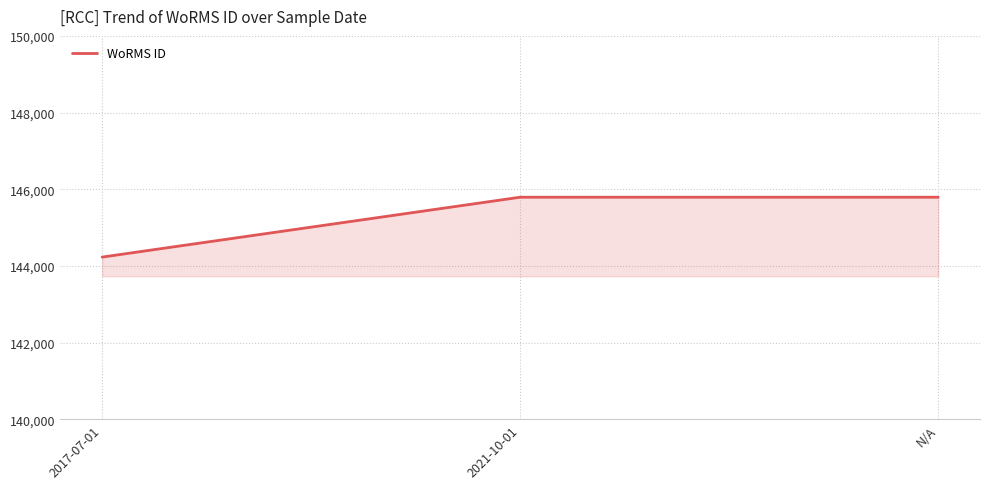

What is the change in value from 2017-07-01 to N/A?

+1562